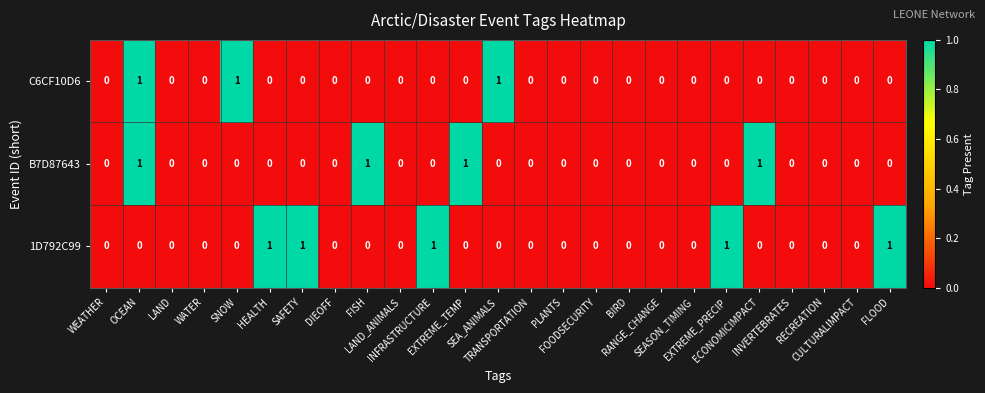

At which category is the sum across all series the highest?

OCEAN